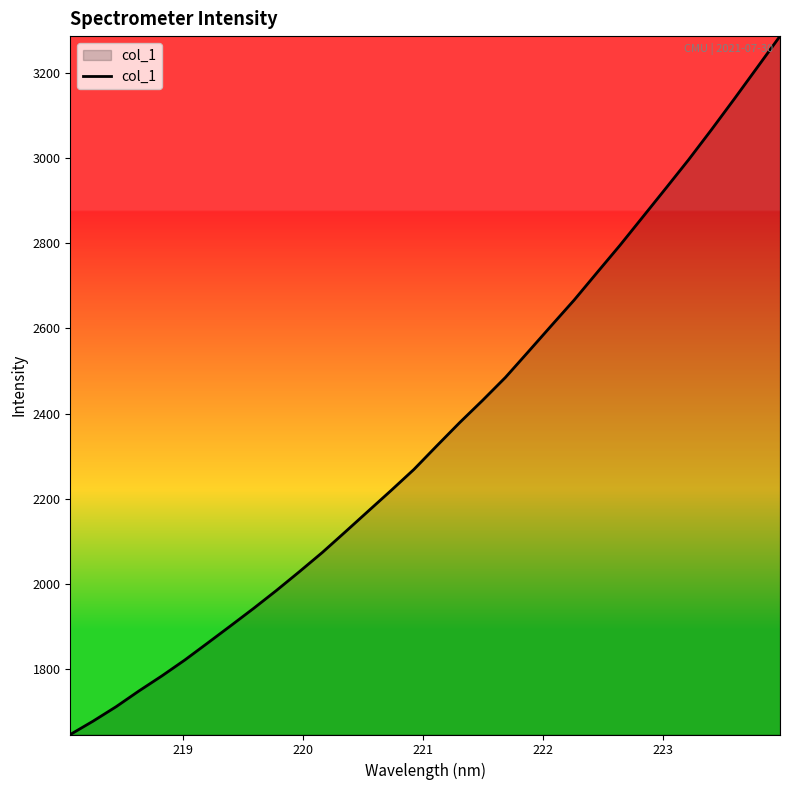

How many lines are shown in the chart?

1